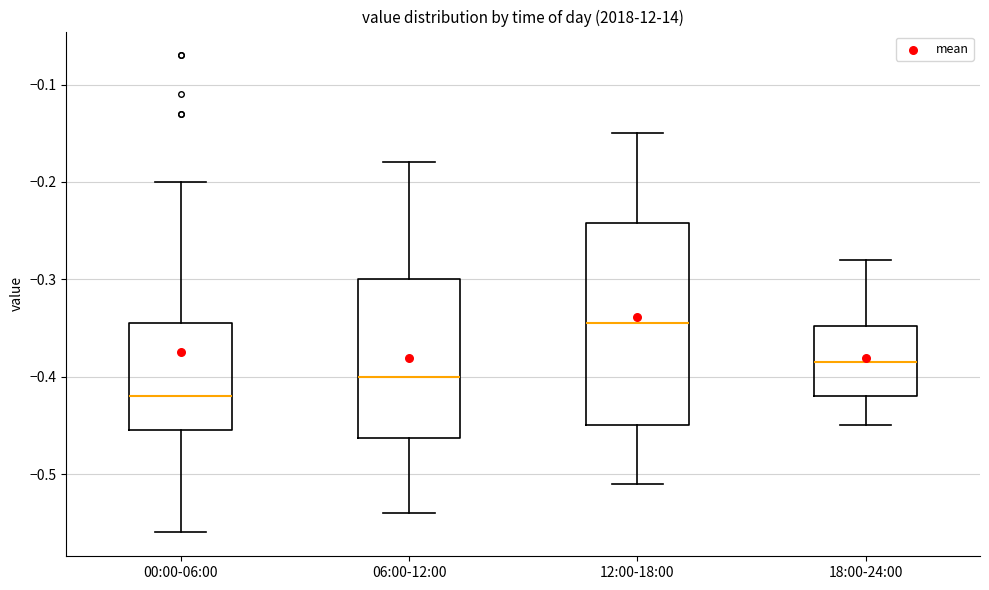

Which box's median line is the highest?

12:00-18:00